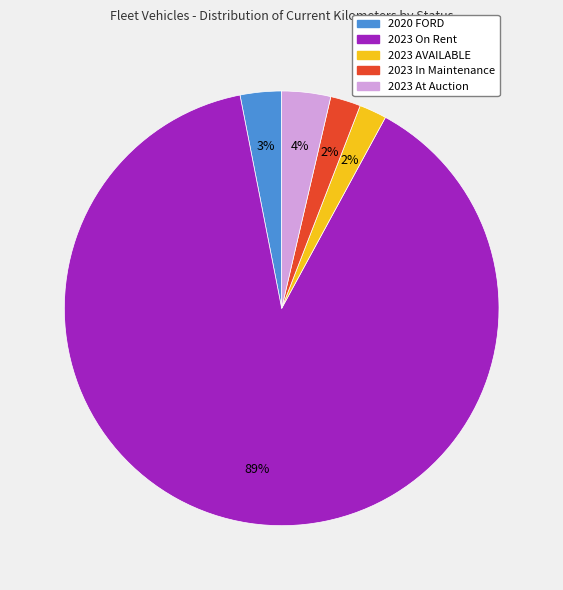

Which has a higher value, 2023 On Rent or 2023 In Maintenance?

2023 On Rent